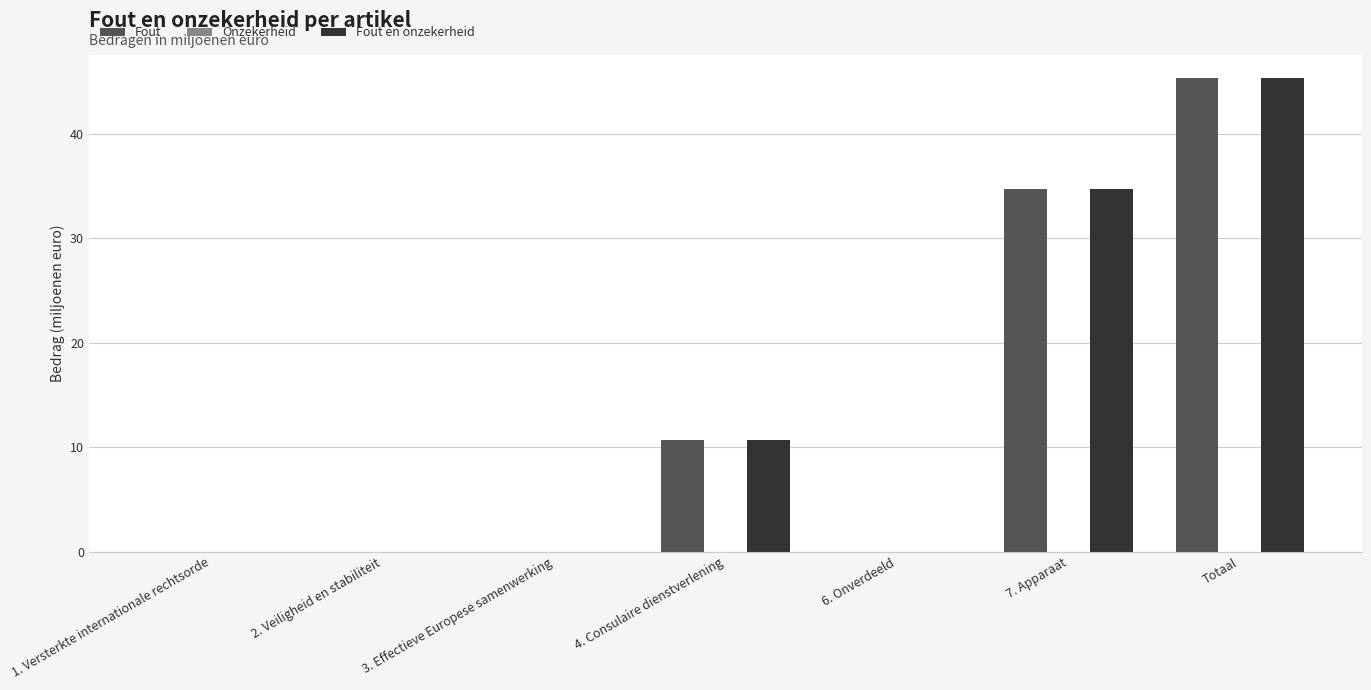

At which label does Fout en onzekerheid reach its peak?

Totaal